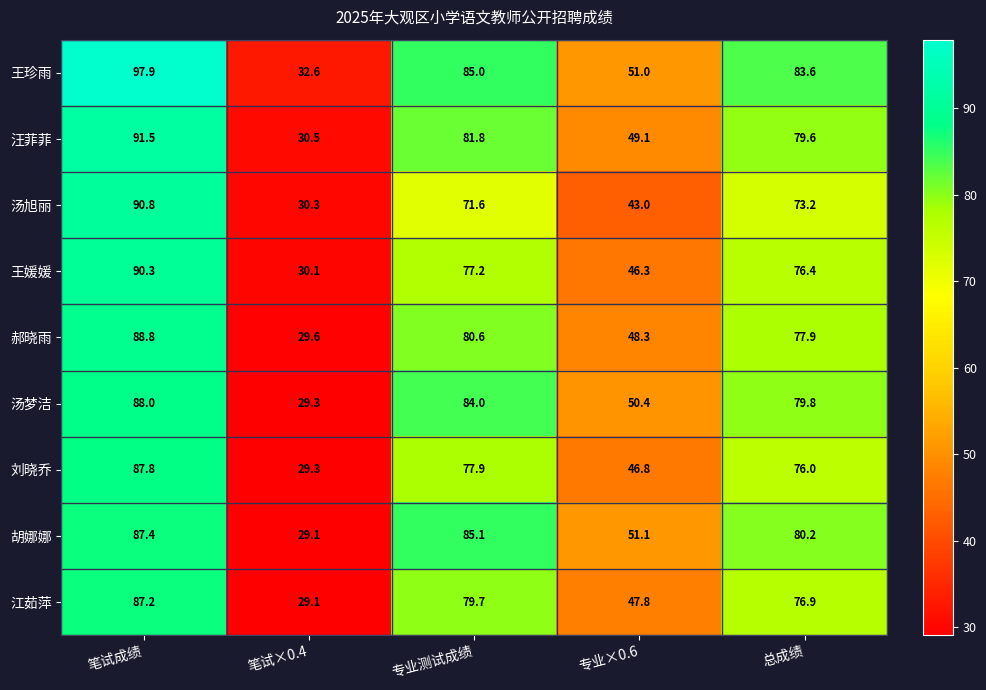

What is the minimum value shown in the chart?

29.1